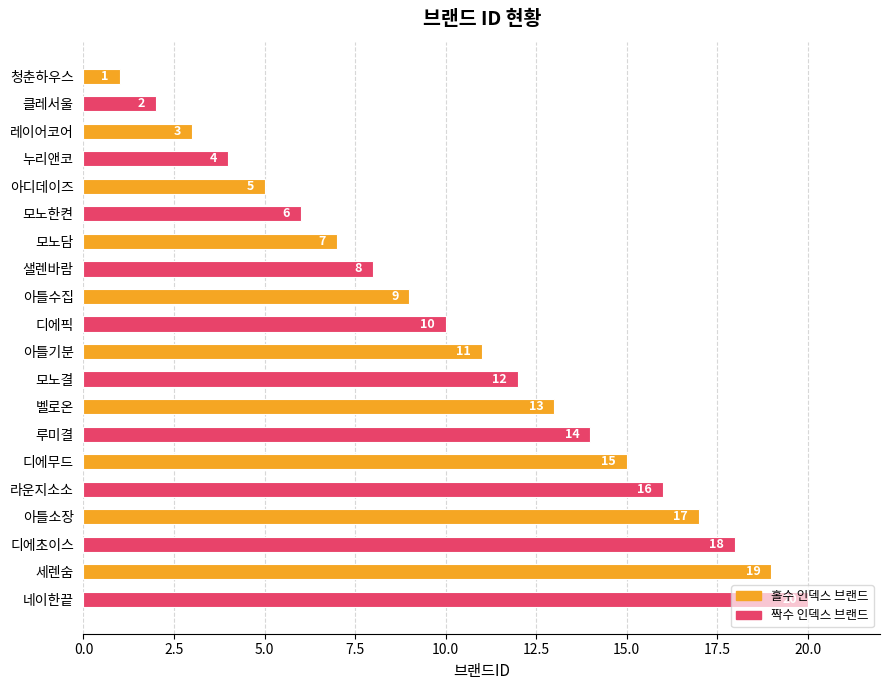

What is the difference between the maximum and minimum values?

19